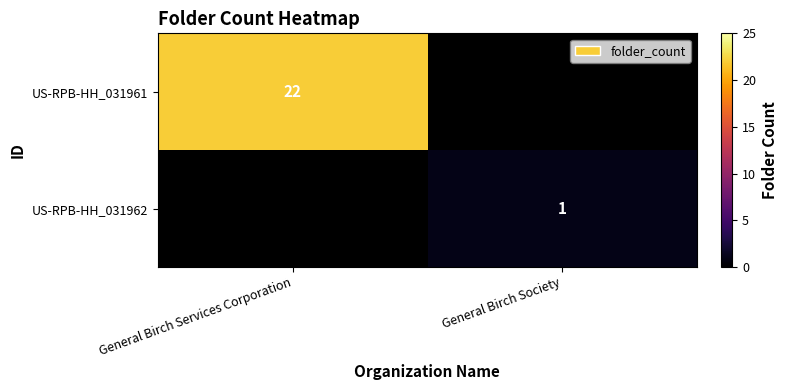

True or false: US-RPB-HH_031961 has a value of 22 at General Birch Services Corporation.

True